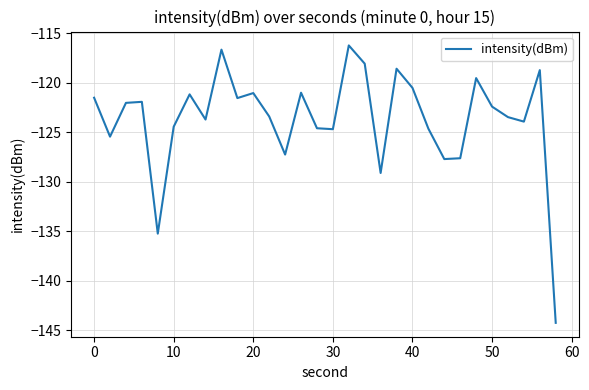

What is the maximum value shown in the chart?

-116.2